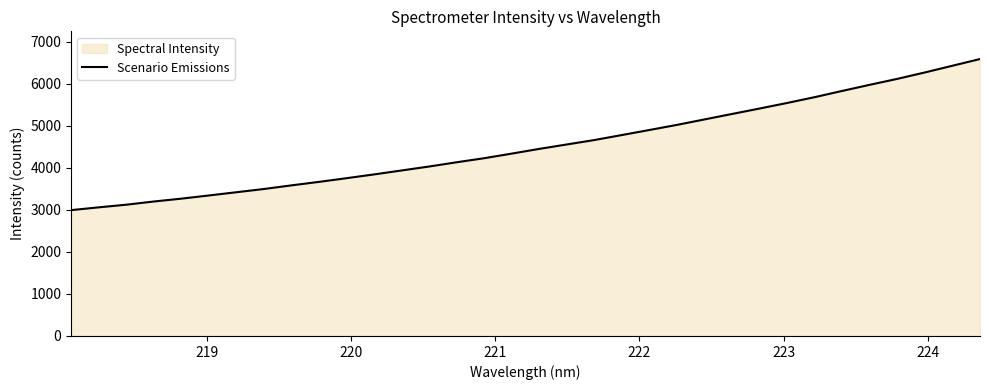

Reading right to left, transcribe all the data shown in this chart.

6587.8	6428.5	6269.2	6116.9	5975.7	5830.6	5681.9	5544.1	5411.7	5282.6	5152.5	5023.0	4901.3	4781.2	4662.1	4556.8	4451.6	4339.1	4229.7	4133.2	4032.1	3937.9	3843.8	3753.9	3665.9	3583.1	3496.4	3419.3	3342.2	3266.6	3198.5	3122.3	3059.6	2993.2